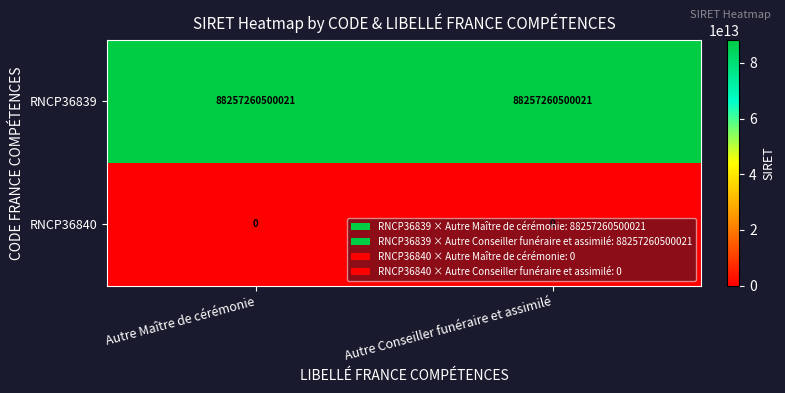

The RNCP36839 series shows 88257260500021 at Autre Maître de cérémonie. True or false?

True